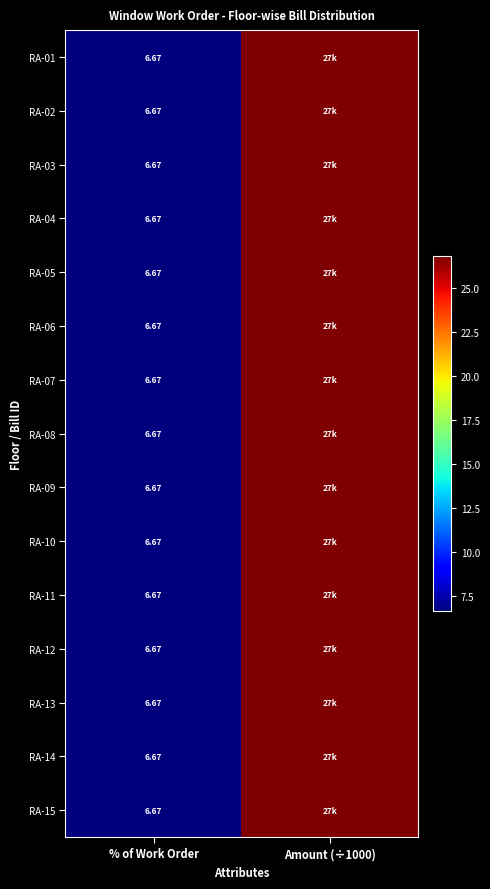

How many data points in RA-11 are less than 26?

1